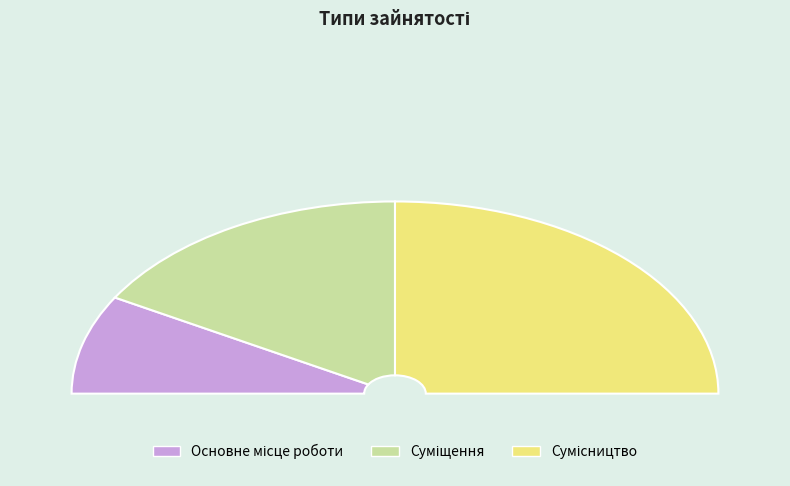

Rank the categories by value from lowest to highest.

Основне місце роботи, Суміщення, Сумісництво